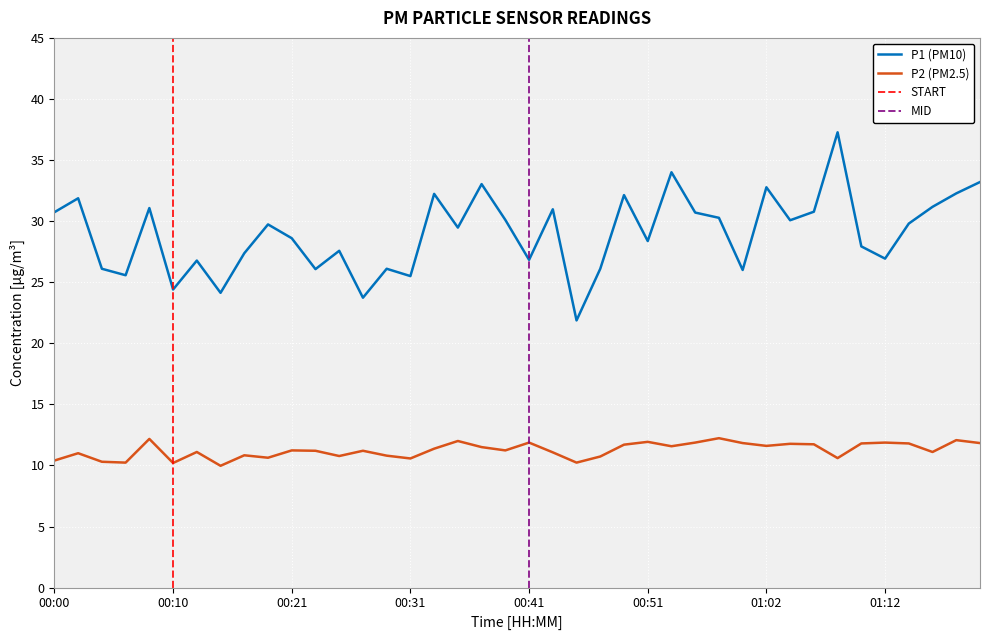

In P2, how many points are lower than both neighbors (excluding endpoints)?

12